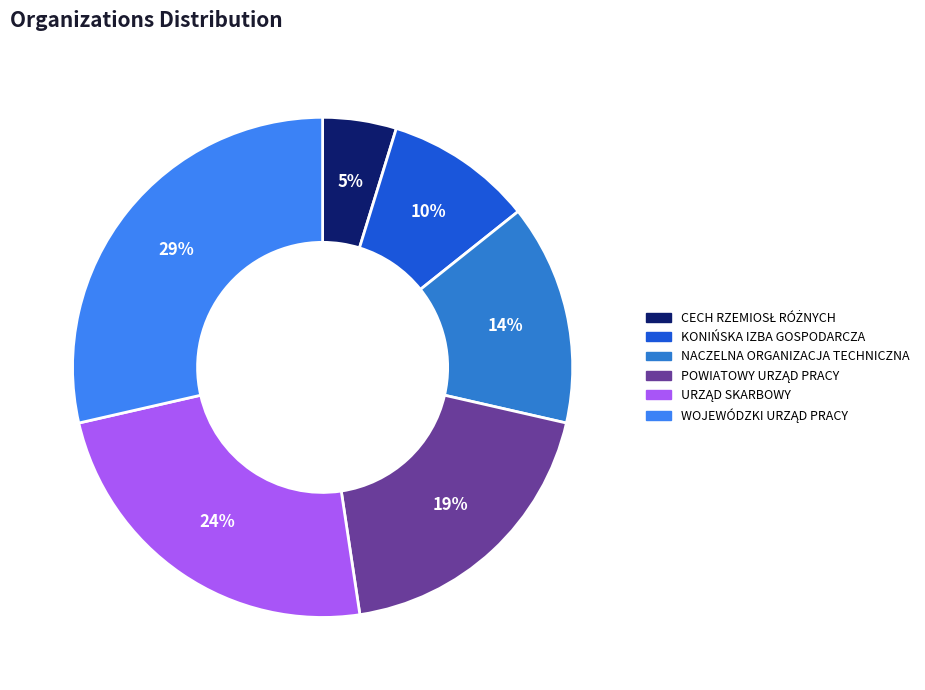

To the nearest percent, what portion does NACZELNA ORGANIZACJA TECHNICZNA represent?

14%